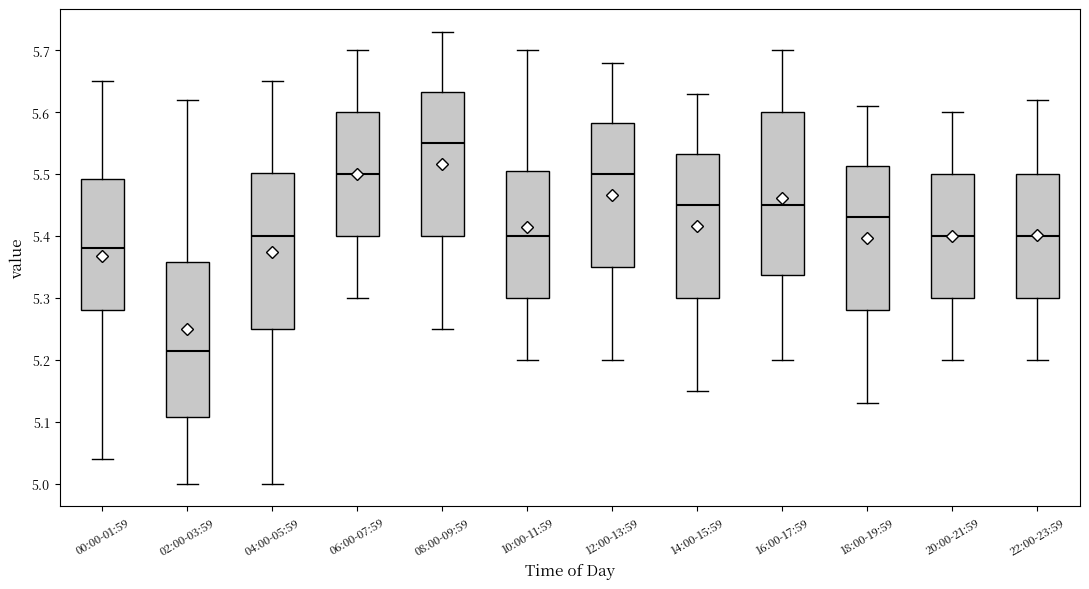

Reading left to right, transcribe this box plot: for each box, give where its median line is, the range the box spans, and where its two whiskers end, as read against the y-axis. The values are not printed on the chart, so give them approximately, as read against the axis.

00:00-01:59: median 5.38, box 5.28 to 5.49, whiskers 5.04 to 5.65
02:00-03:59: median 5.22, box 5.11 to 5.36, whiskers 5.00 to 5.62
04:00-05:59: median 5.40, box 5.25 to 5.50, whiskers 5.00 to 5.65
06:00-07:59: median 5.50, box 5.40 to 5.60, whiskers 5.30 to 5.70
08:00-09:59: median 5.55, box 5.40 to 5.63, whiskers 5.25 to 5.73
10:00-11:59: median 5.40, box 5.30 to 5.51, whiskers 5.20 to 5.70
12:00-13:59: median 5.50, box 5.35 to 5.58, whiskers 5.20 to 5.68
14:00-15:59: median 5.45, box 5.30 to 5.53, whiskers 5.15 to 5.63
16:00-17:59: median 5.45, box 5.34 to 5.60, whiskers 5.20 to 5.70
18:00-19:59: median 5.43, box 5.28 to 5.51, whiskers 5.13 to 5.61
20:00-21:59: median 5.40, box 5.30 to 5.50, whiskers 5.20 to 5.60
22:00-23:59: median 5.40, box 5.30 to 5.50, whiskers 5.20 to 5.62